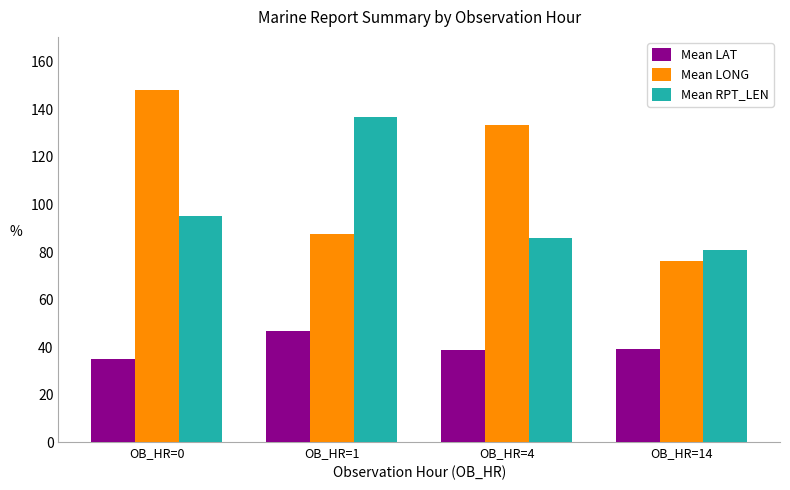

At which label does Mean RPT_LEN reach its peak?

OB_HR=1